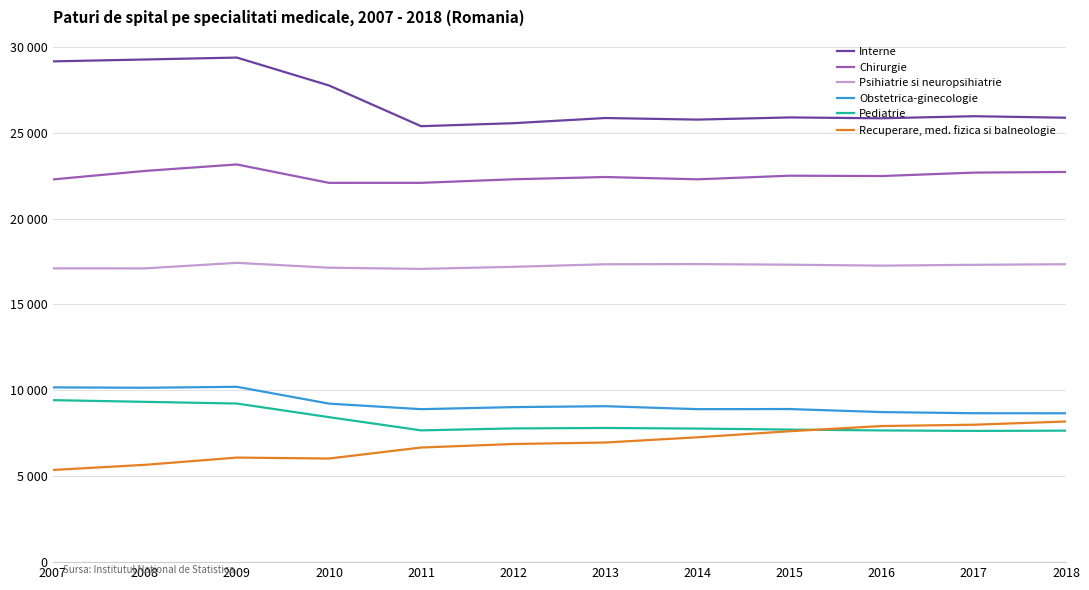

True or false: Recuperare, med. fizica si balneologie and Interne intersect in this chart.

False